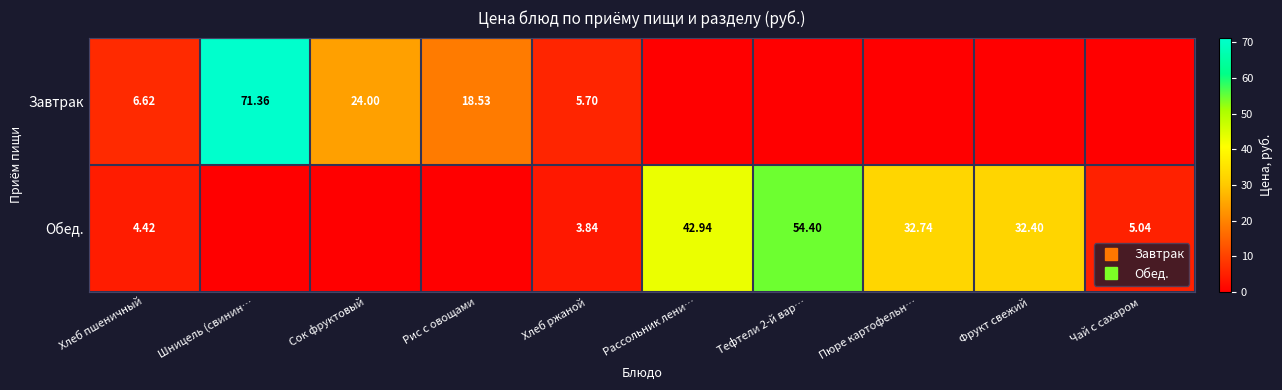

At which label does Обед. reach its peak?

Тефтели 2-й вар…